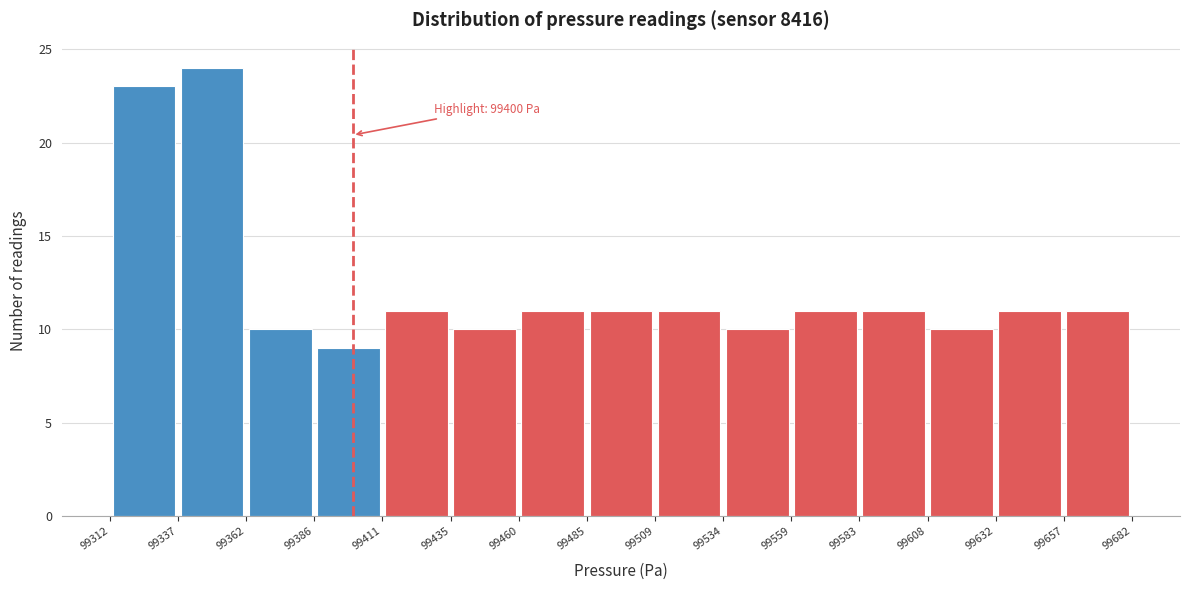

Over which range of the x-axis is the bar tallest?

99337 to 99362